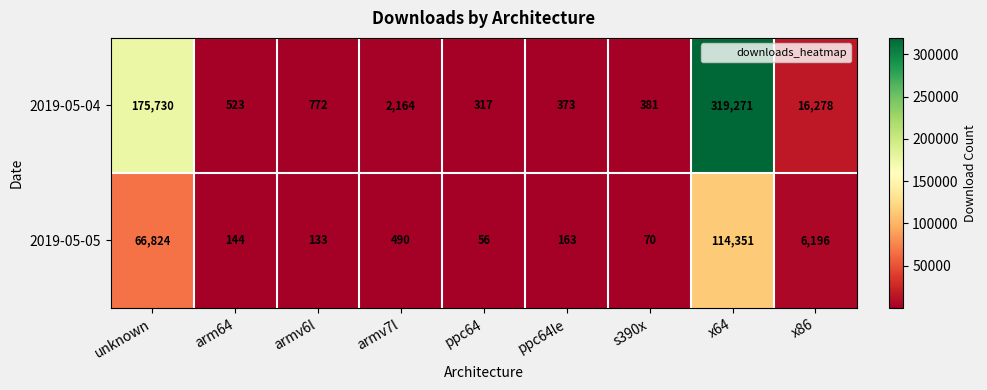

What is the maximum value shown in the chart?

319271